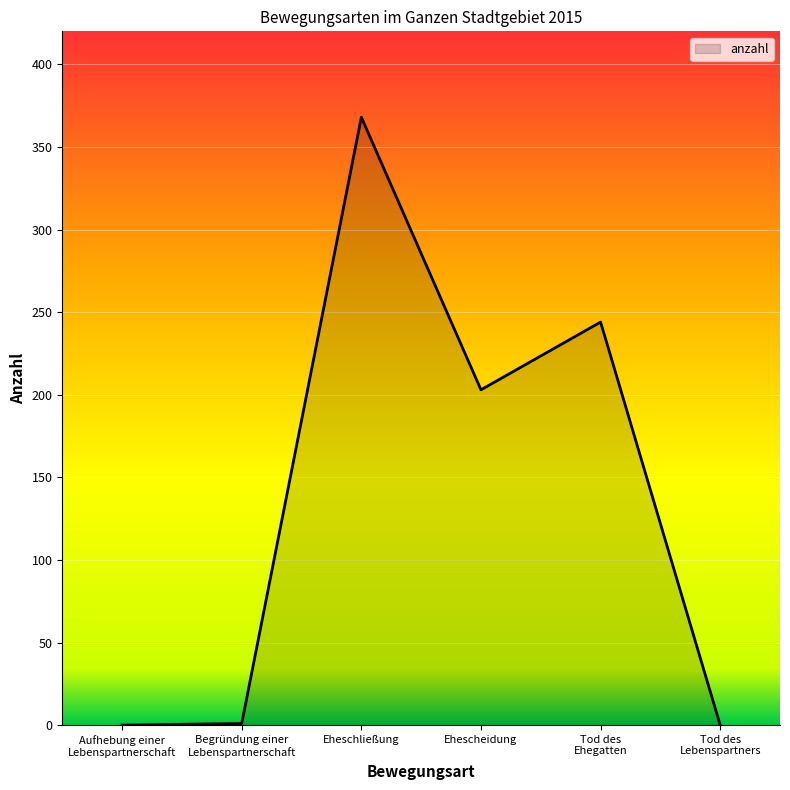

The value at Ehescheidung is 203. True or false?

True